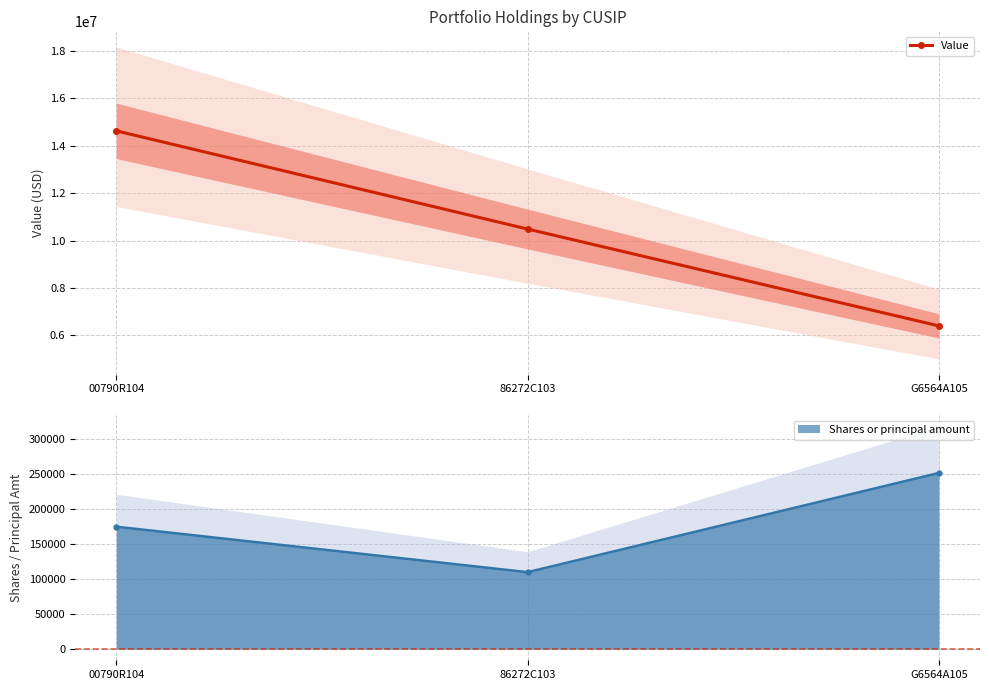

Rank the categories by value from highest to lowest.

00790R104, 86272C103, G6564A105